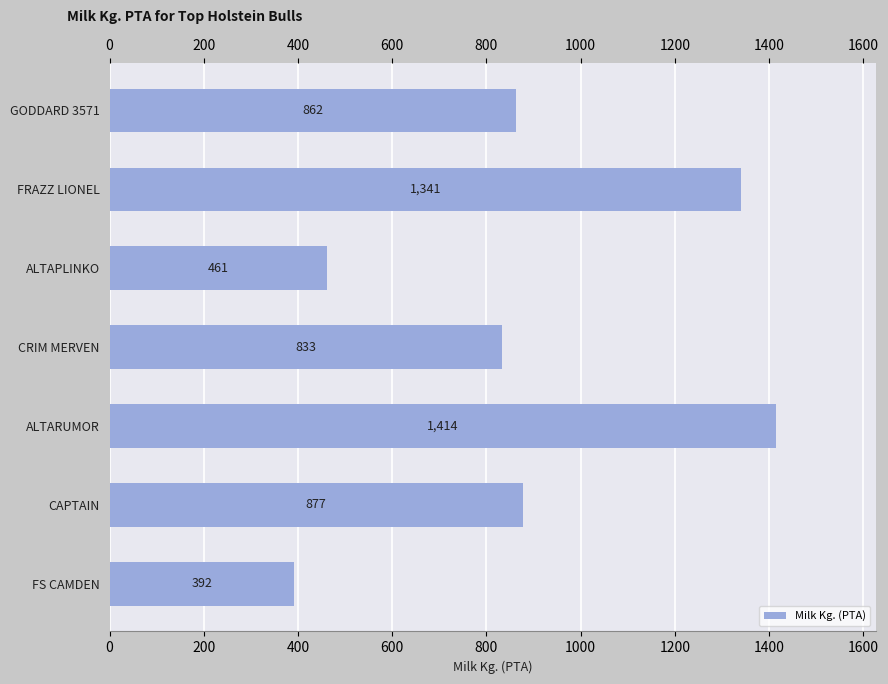

True or false: the data shows 1311 at CRIM MERVEN.

False